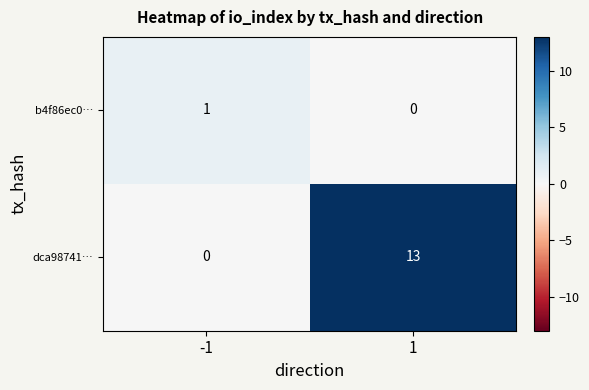

Reading left to right, extract all data points from this chart.

b4f86ec0…: -1=1	1=0
dca98741…: -1=0	1=13